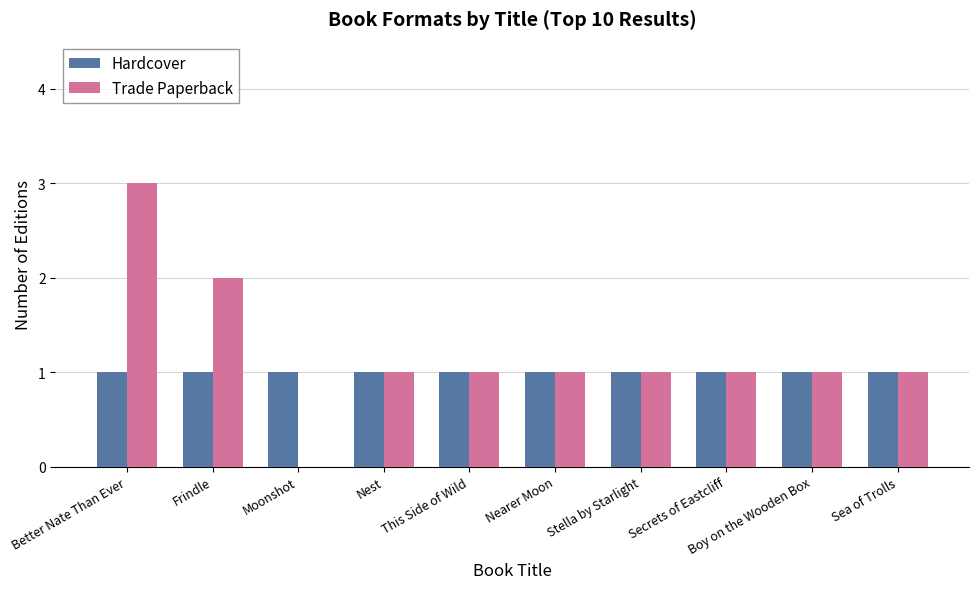

Which series has the largest total across all categories?

Trade Paperback